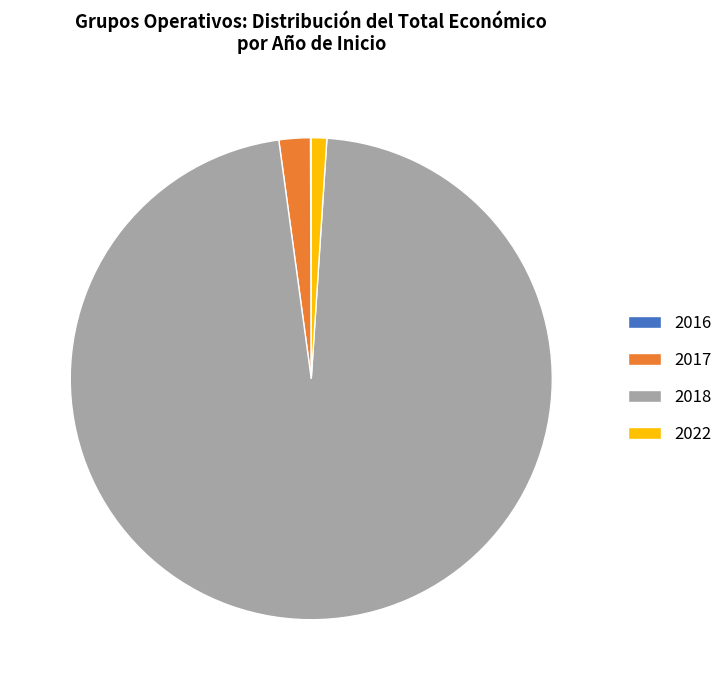

Does 2017 represent more than half of the total?

No